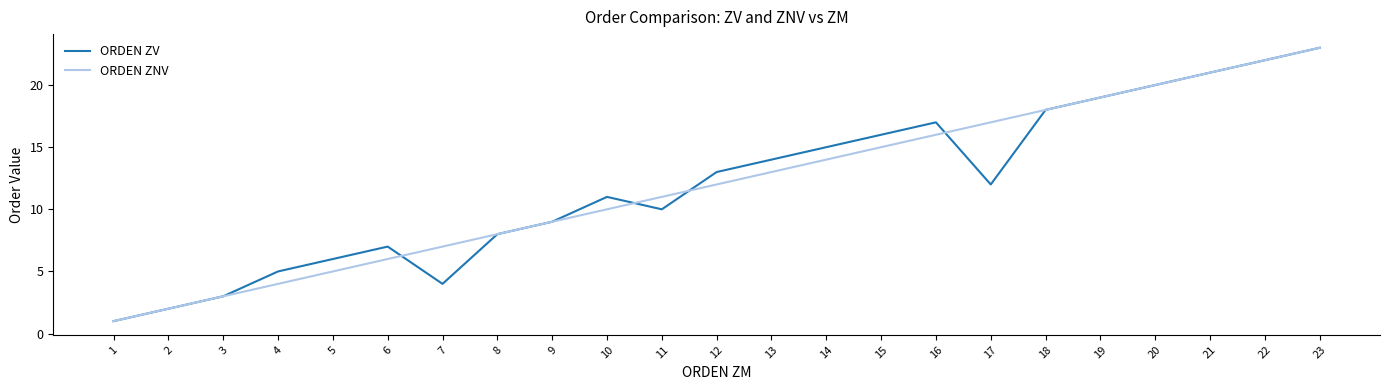

Reading right to left, extract all data points from this chart.

ORDEN ZV: 23	22	21	20	19	18	12	17	16	15	14	13	10	11	9	8	4	7	6	5	3	2	1
ORDEN ZNV: 23	22	21	20	19	18	17	16	15	14	13	12	11	10	9	8	7	6	5	4	3	2	1